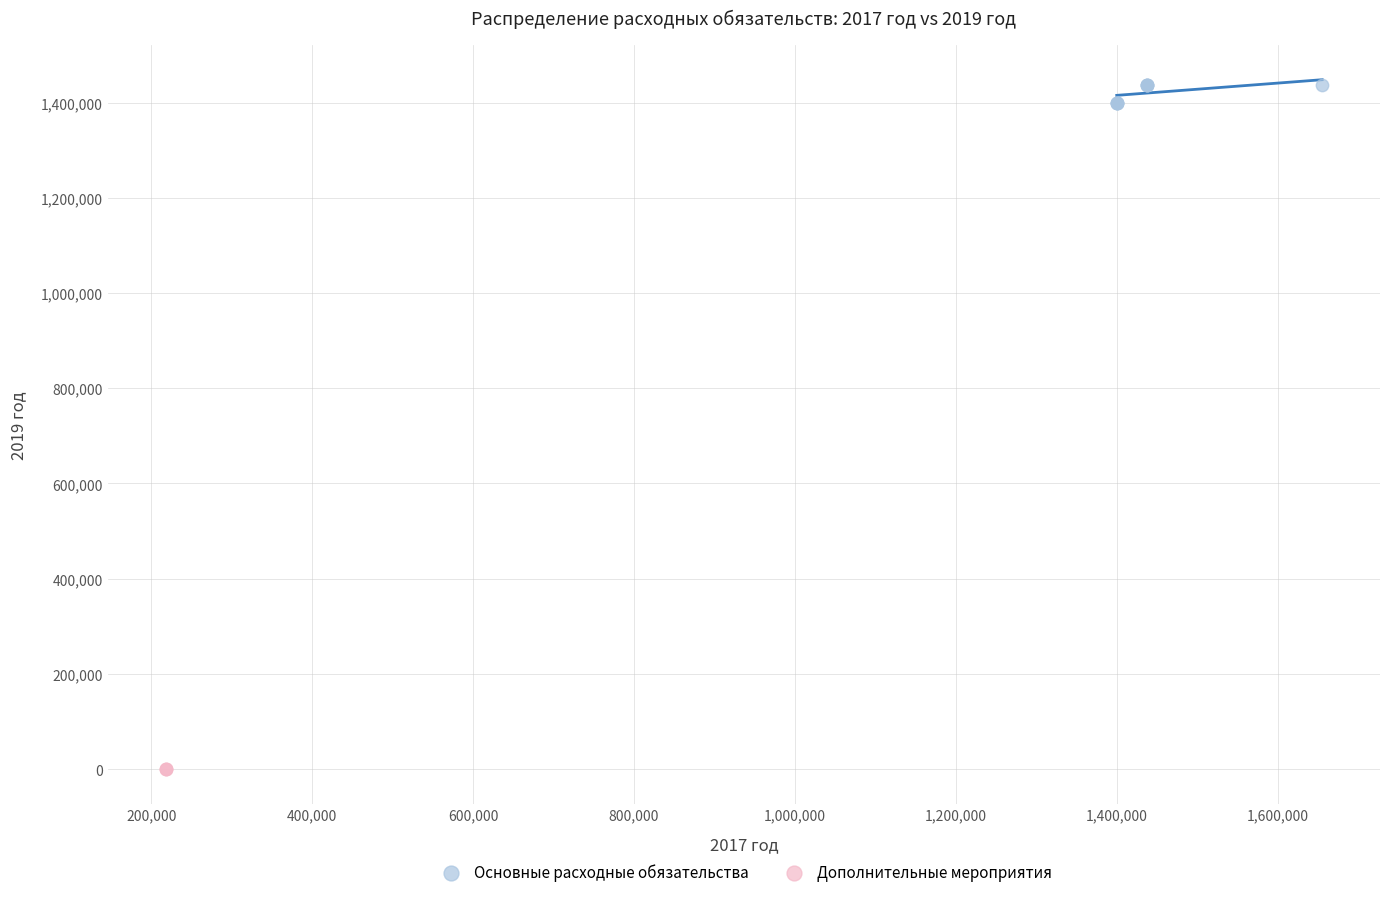

Which series reaches the minimum Y coordinate?

Дополнительные мероприятия